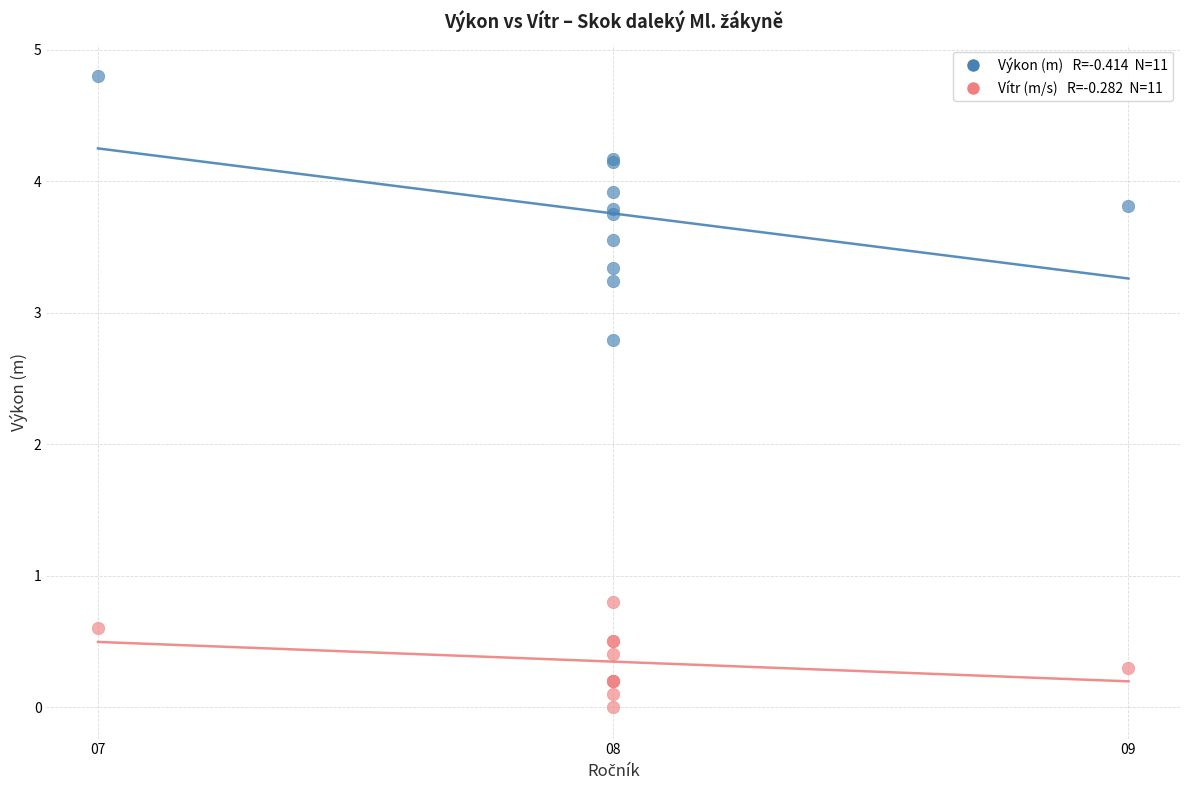

Across all series, what Y value is closest to 2?

2.8